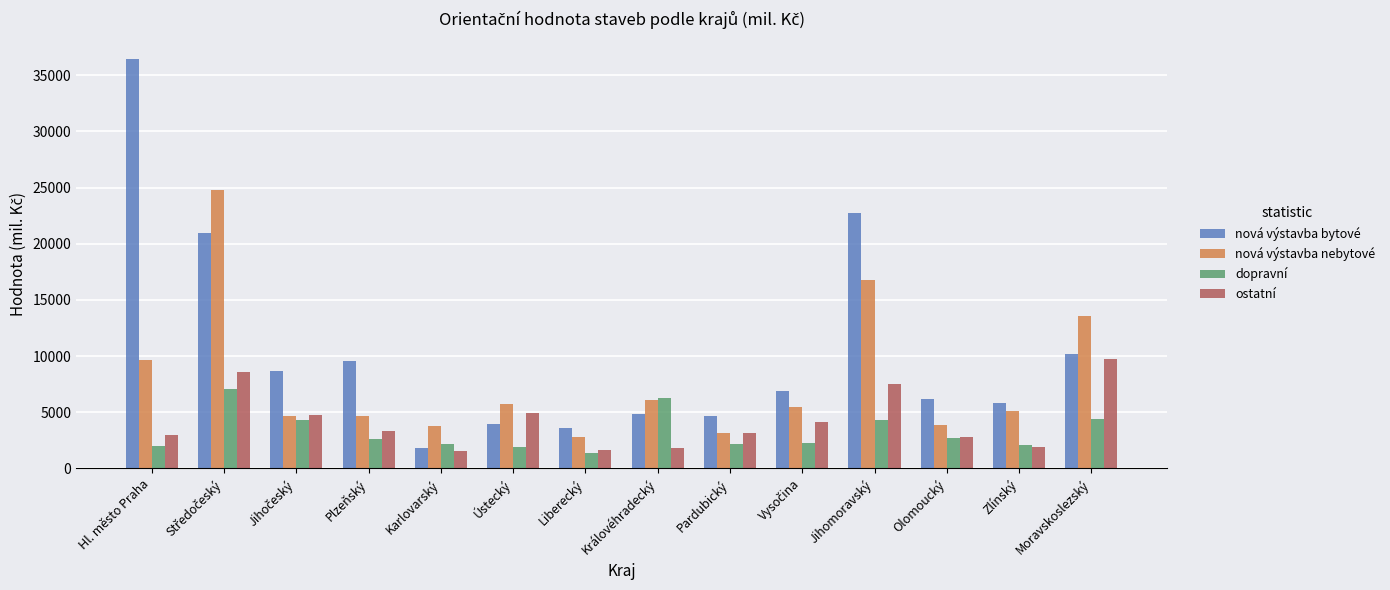

What is the total value across all series at Jihomoravský?

51317